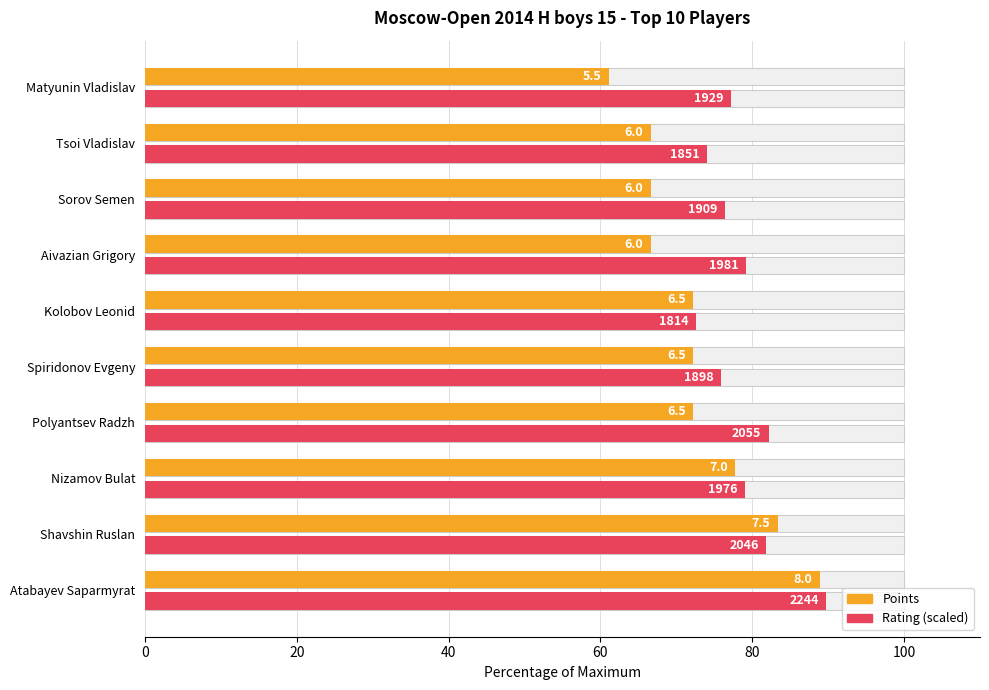

Reading left to right, extract all data points from this chart.

Points: 88.9	83.3	77.8	72.2	72.2	72.2	66.7	66.7	66.7	61.1
Rating: 89.8	81.8	79.0	82.2	75.9	72.6	79.2	76.4	74.0	77.2